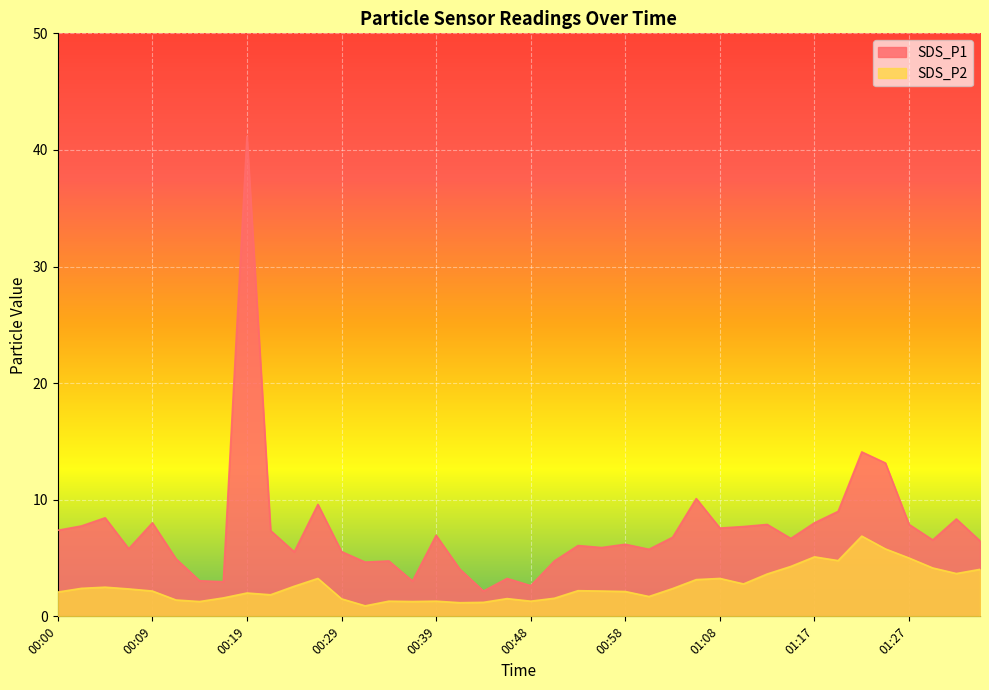

What is the average value of the SDS_P1 series?

7.4